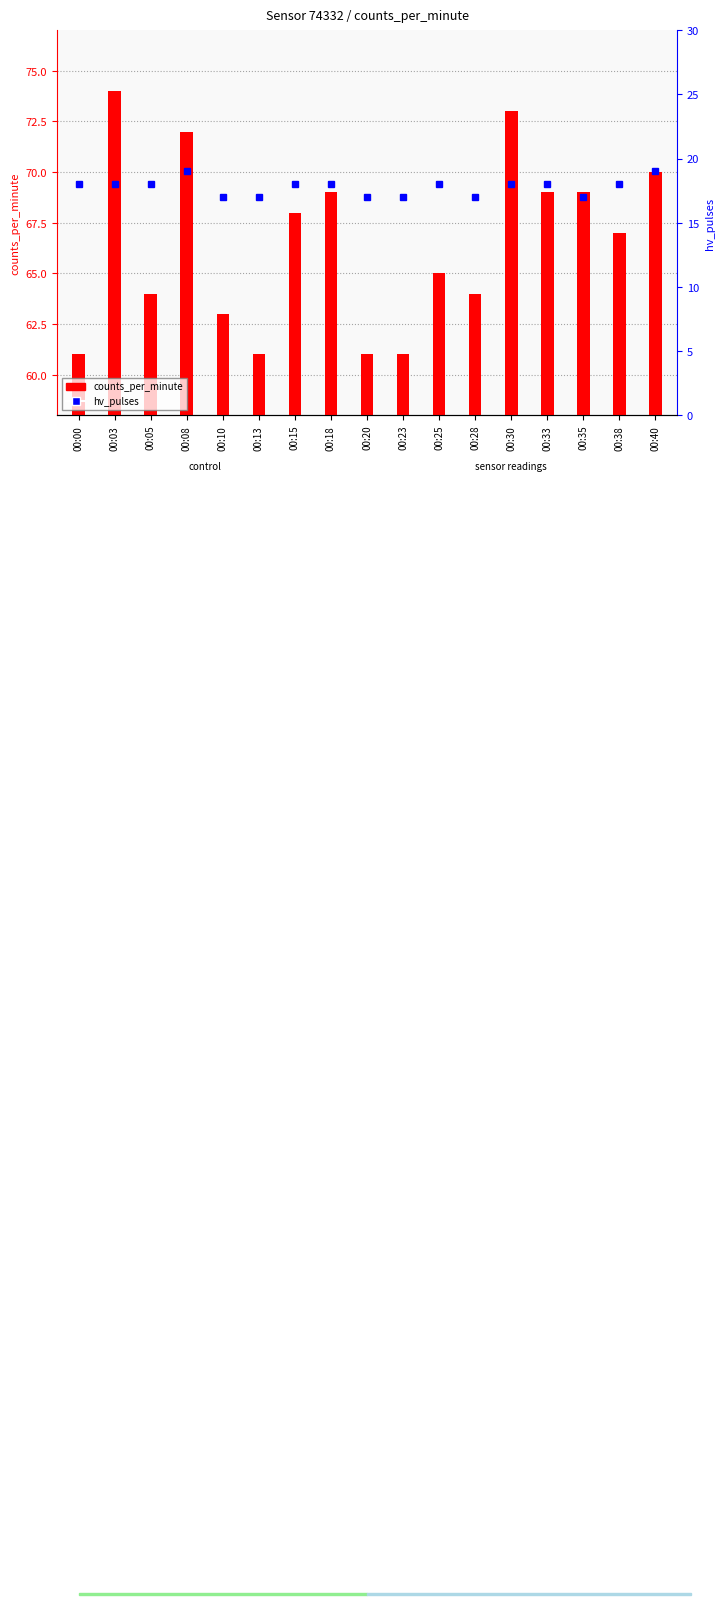

What is the value of the hv_pulses bar at the 13th from the left?

18